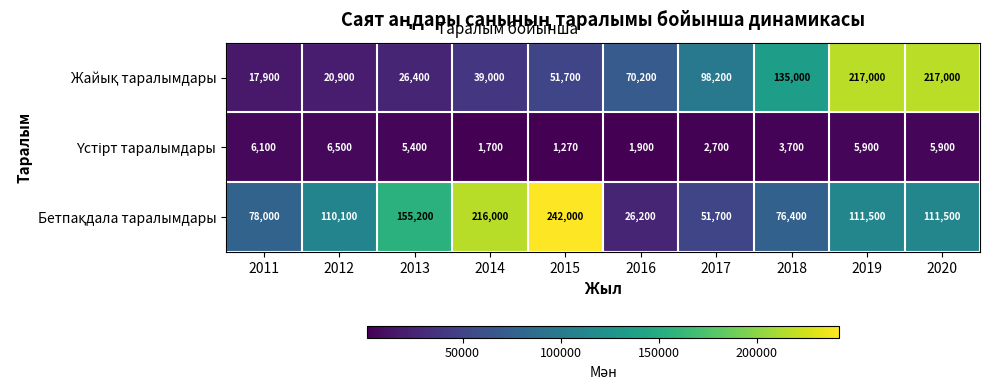

What is the total value across all series at 2019?

334400